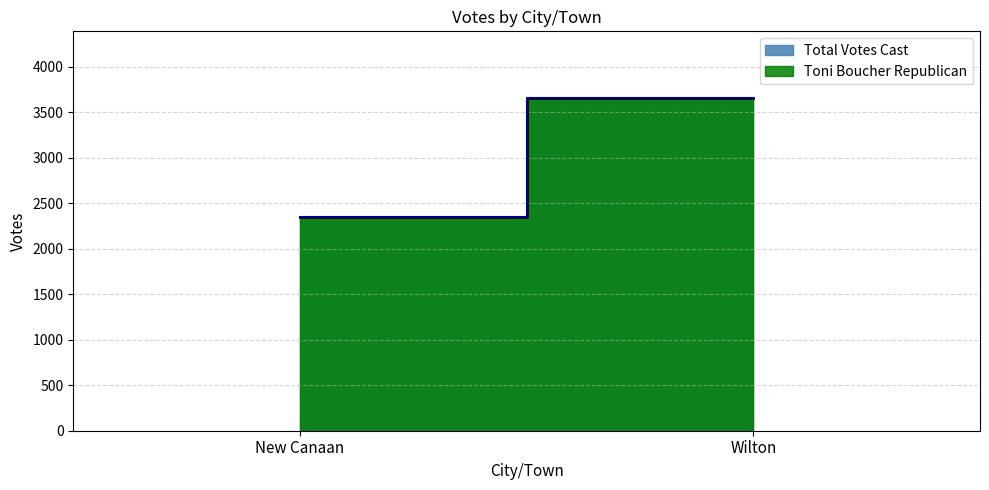

Which series has the largest range (max minus min)?

Toni Boucher Republican